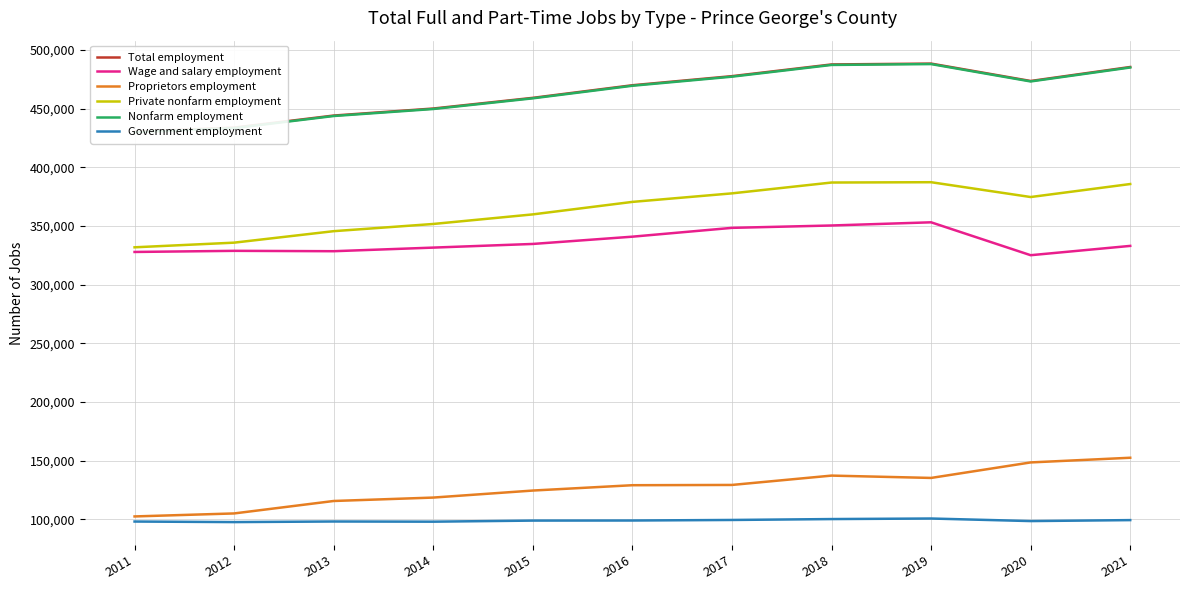

How many data points does each series have?

11